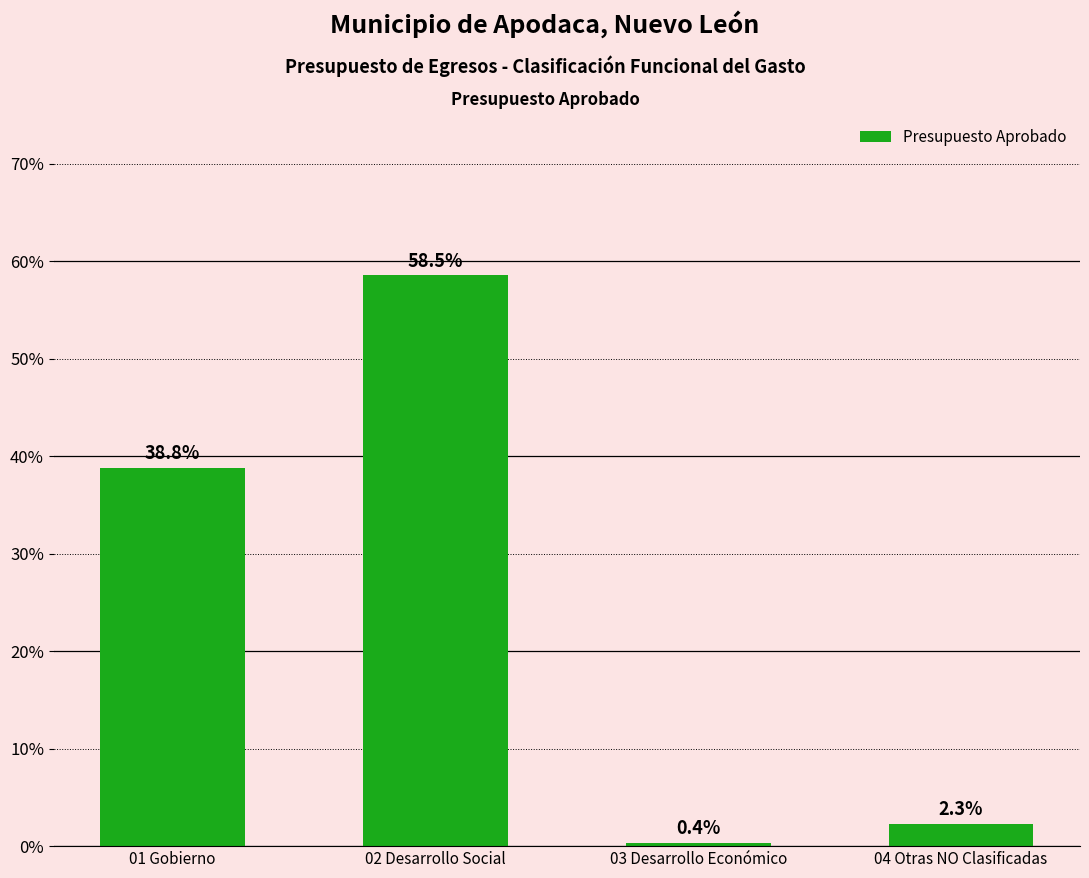

Reading left to right, extract all data points from this chart.

38.8	58.5	0.4	2.3